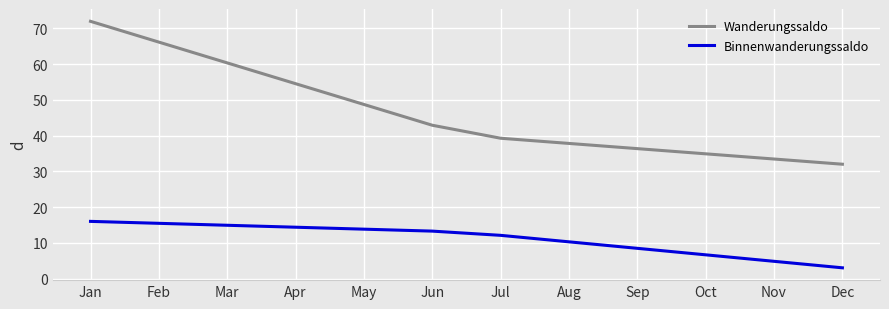

At Feb, list the series in order from largest to smallest.

Wanderungssaldo, Binnenwanderungssaldo